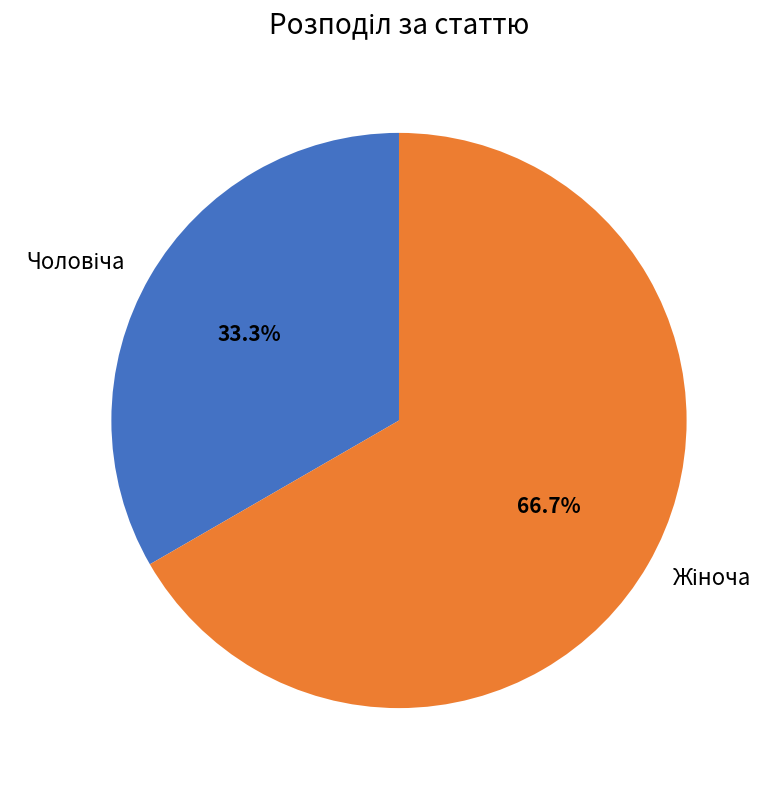

Does any single category account for the majority?

Yes